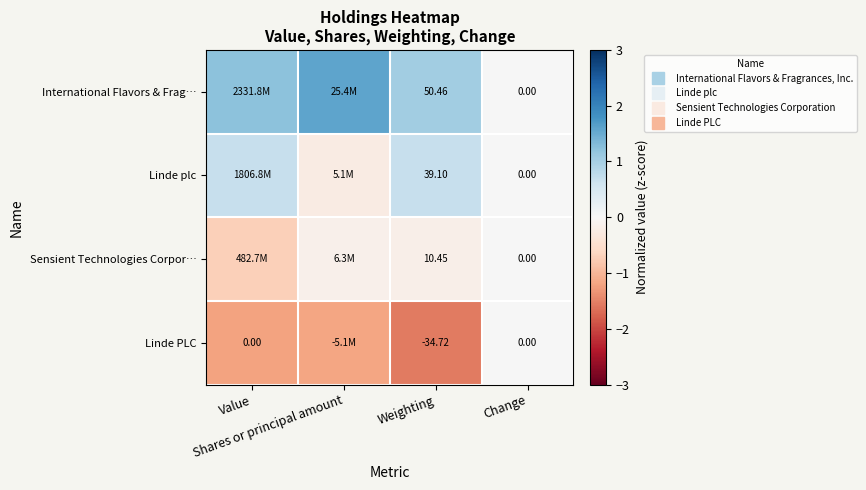

Which series has the widest spread of values?

International Flavors & Frag…